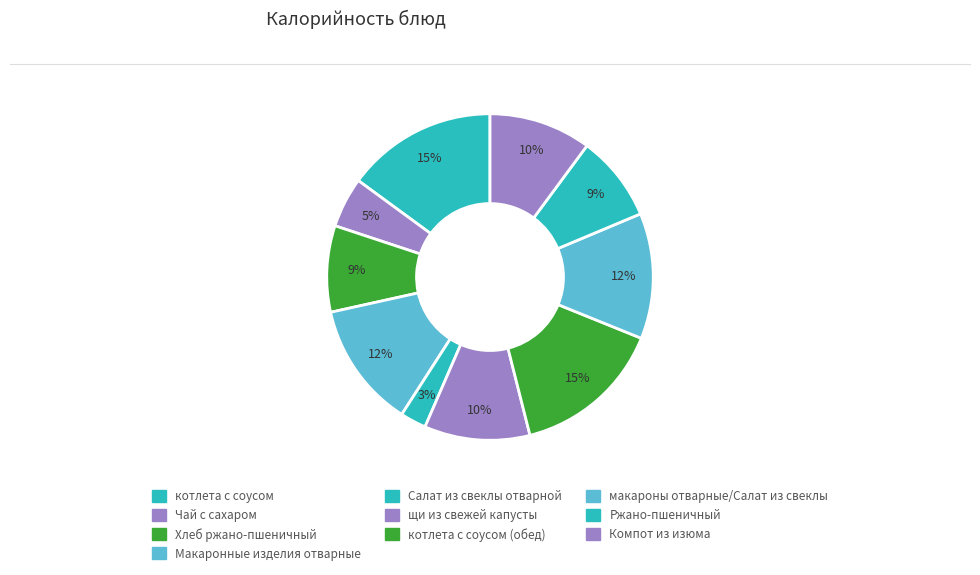

True or false: щи из свежей капусты accounts for 10% of the total.

True